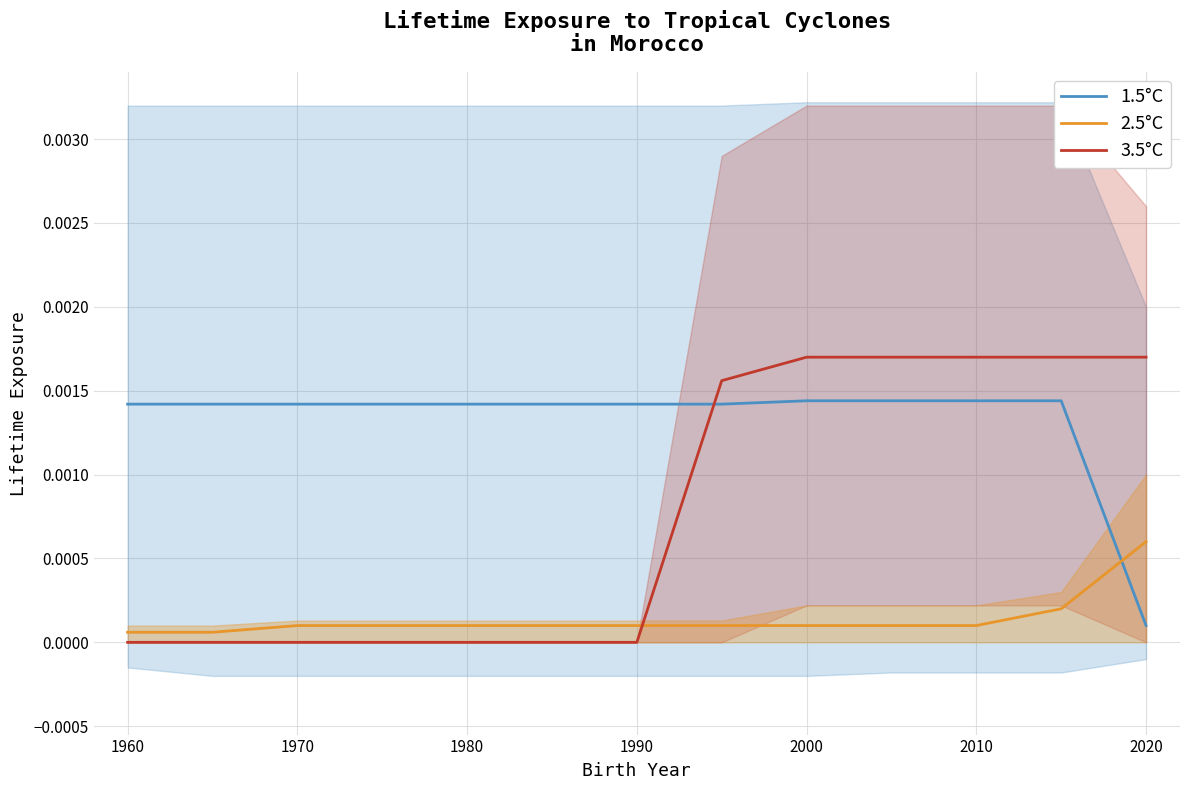

How many 2.5°C values are between 0 and 1?

13